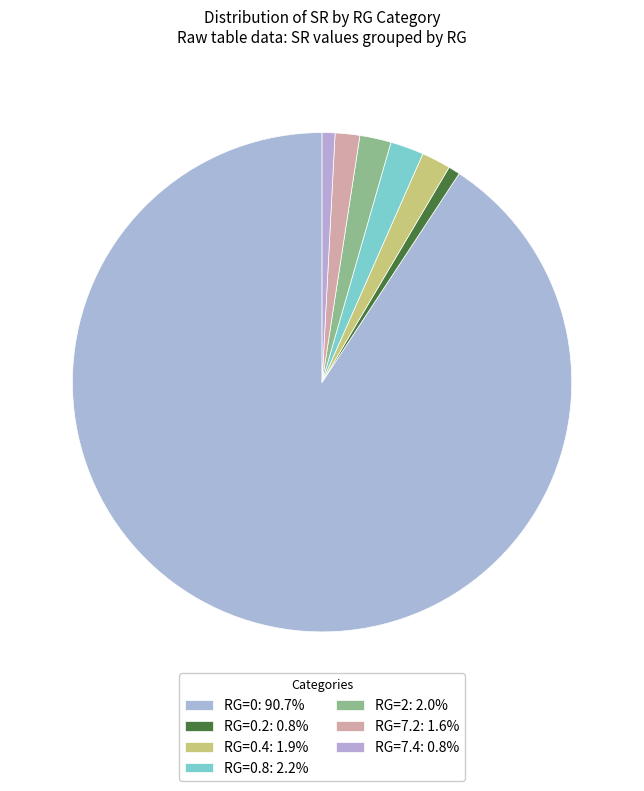

How many slices are in this pie chart?

7